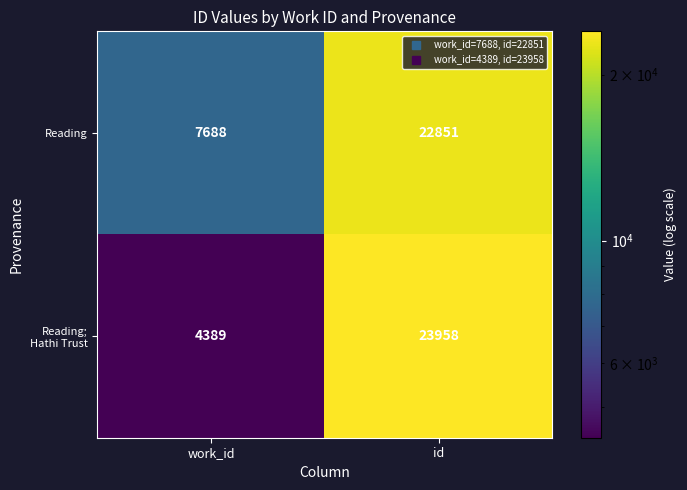

At how many categories does at least one series exceed 9375?

1